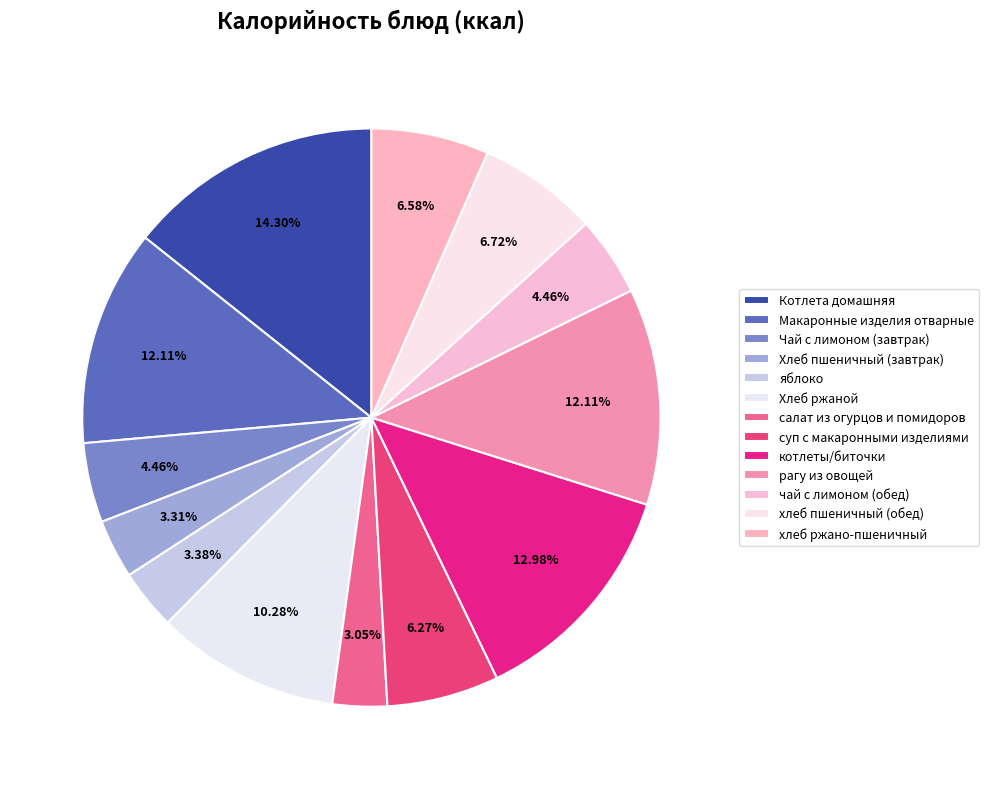

Does хлеб пшеничный (обед) represent more than half of the total?

No